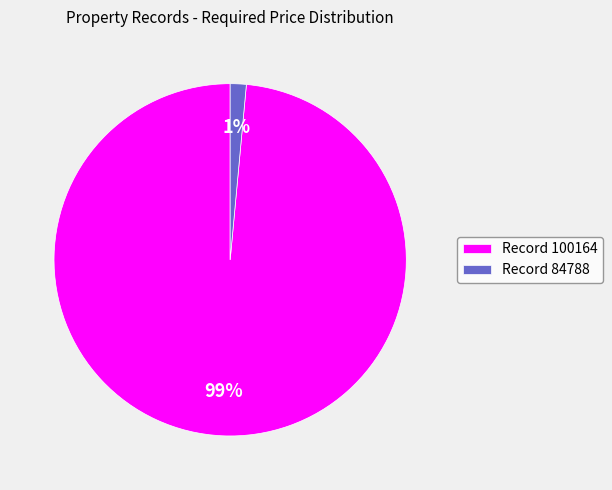

True or false: Record 100164 accounts for 99% of the total.

True